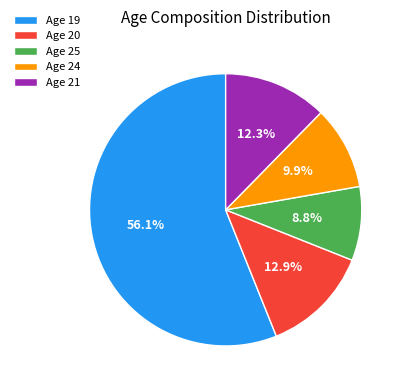

How many segments does this pie chart have?

5